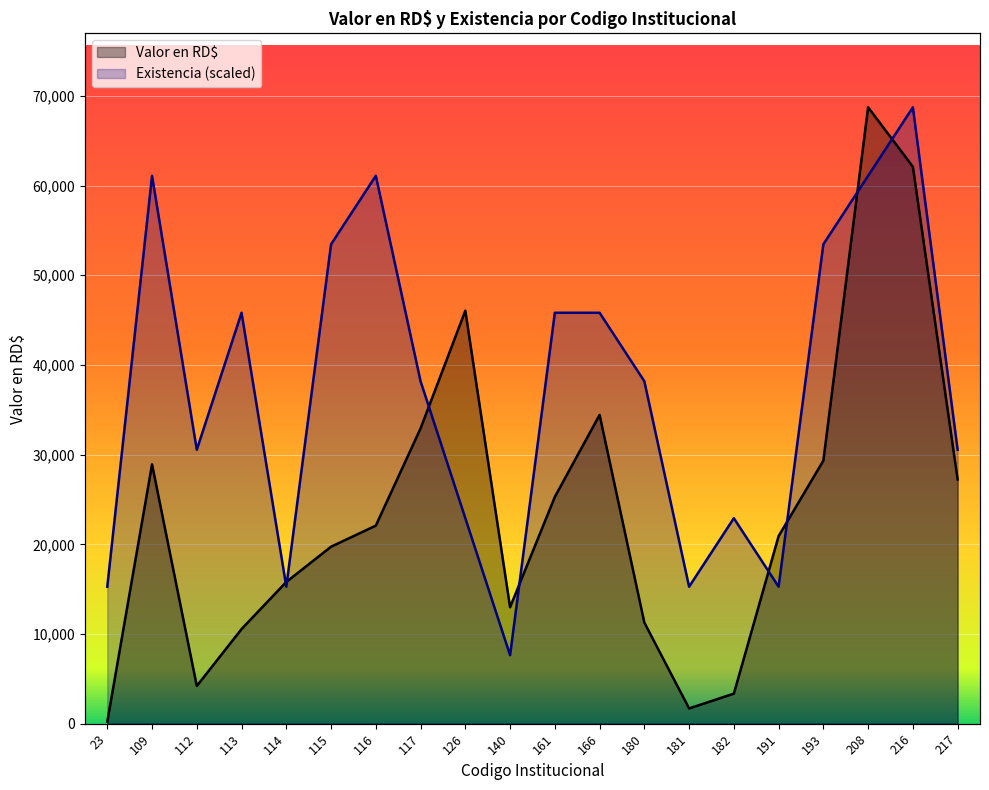

The Valor en RD$ series shows 214.7 at 23. True or false?

True